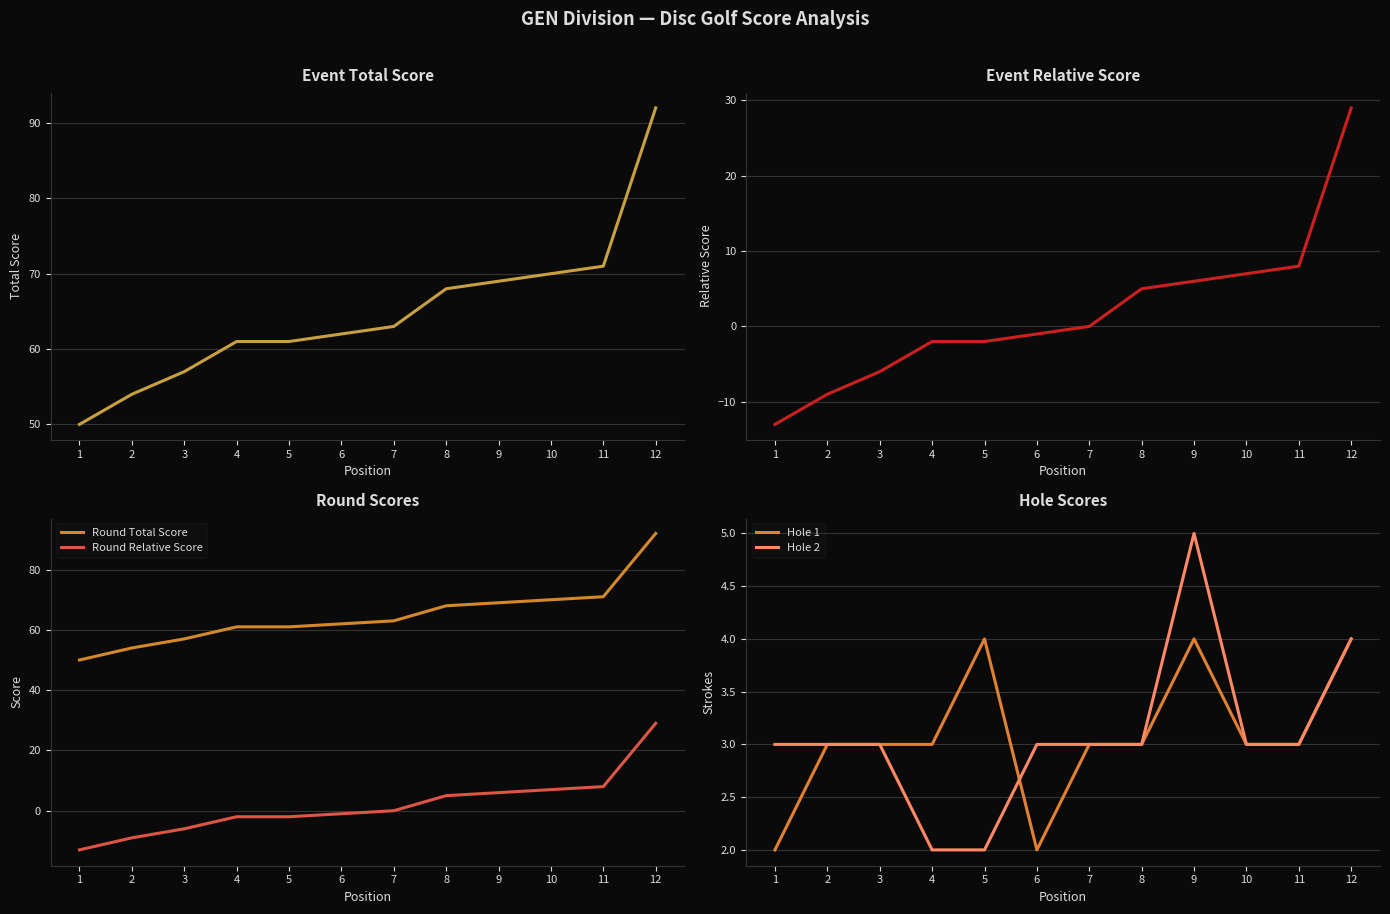

How many times do Event Relative Score and Hole 1 cross each other?

1